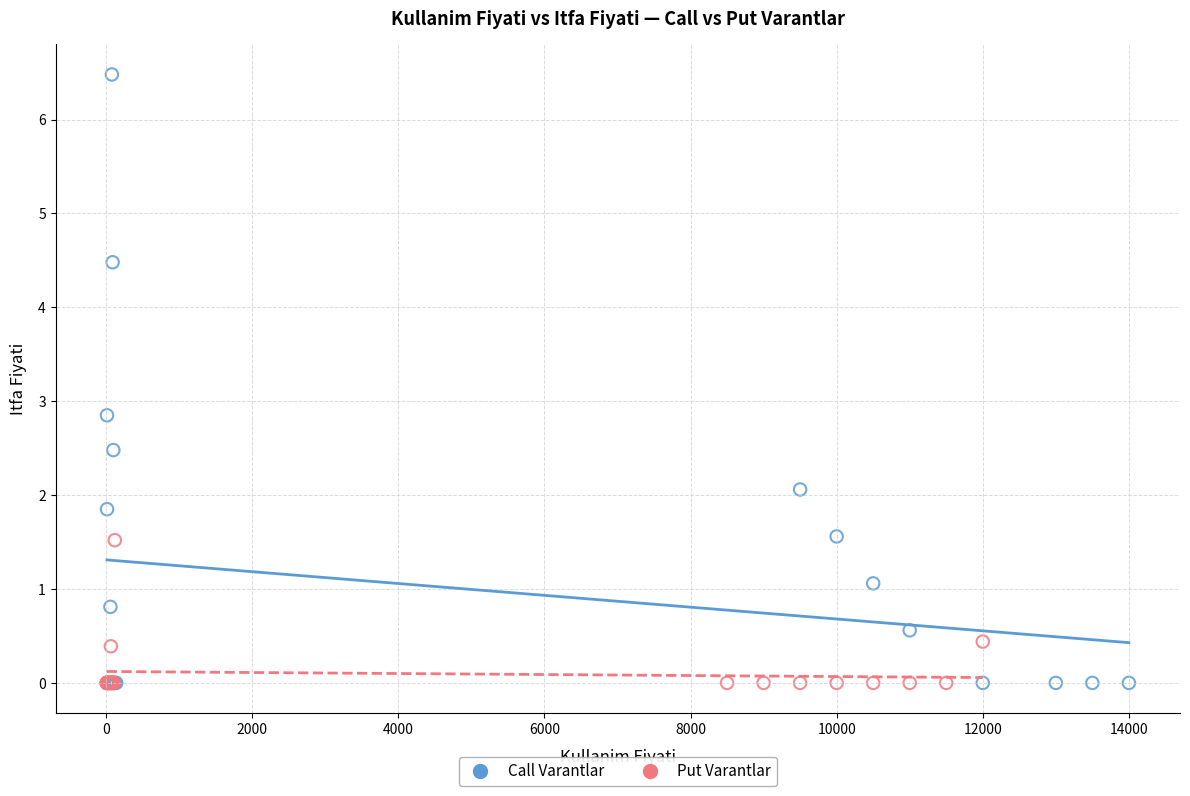

Which series reaches the maximum Y coordinate?

Call Varantlar